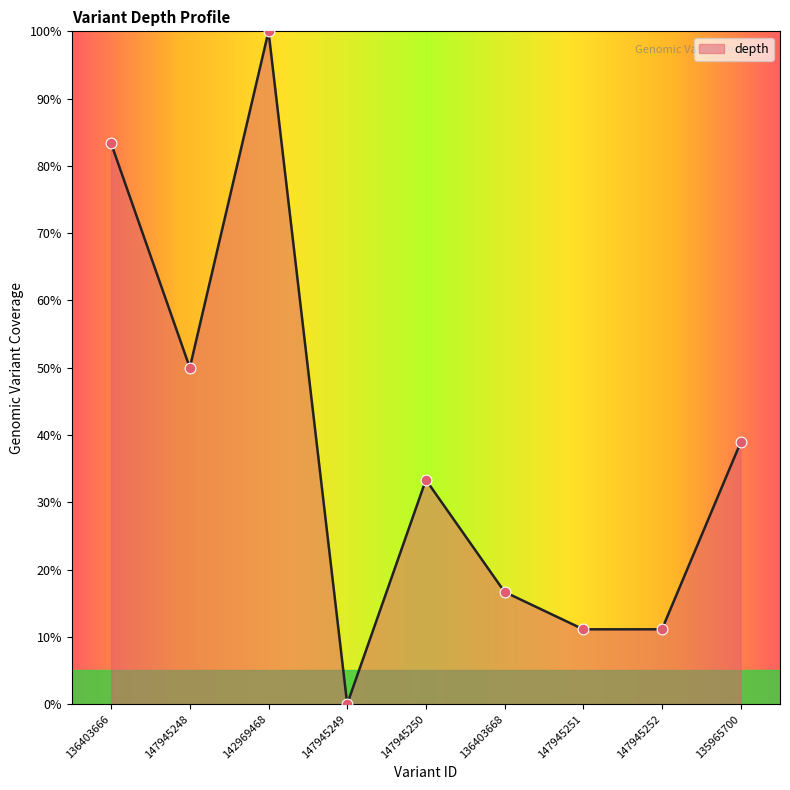

Between 136403668 and 136403666, which is larger?

136403666